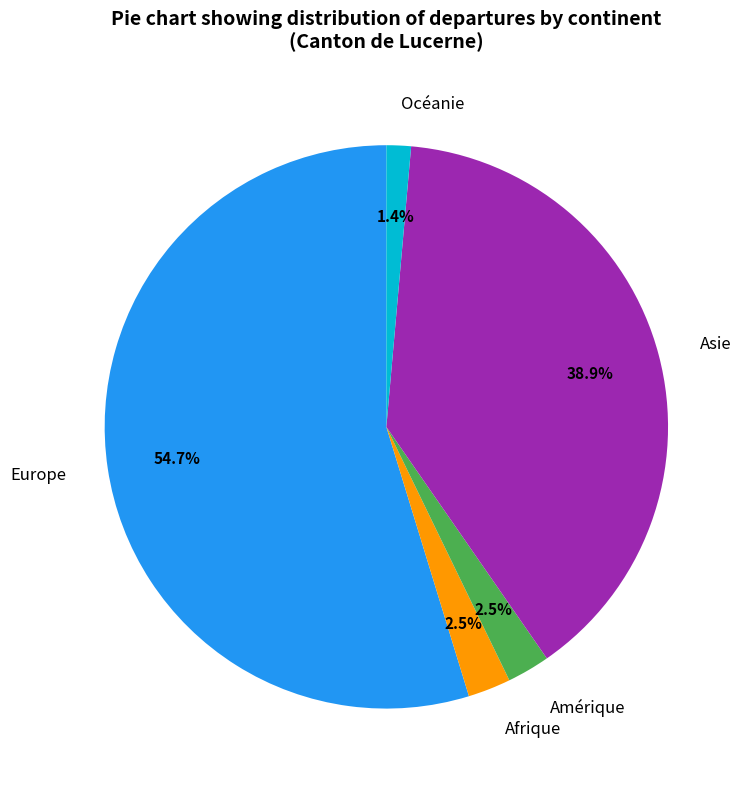

Approximately how many times larger is the value at Océanie compared to Amérique?

0.6